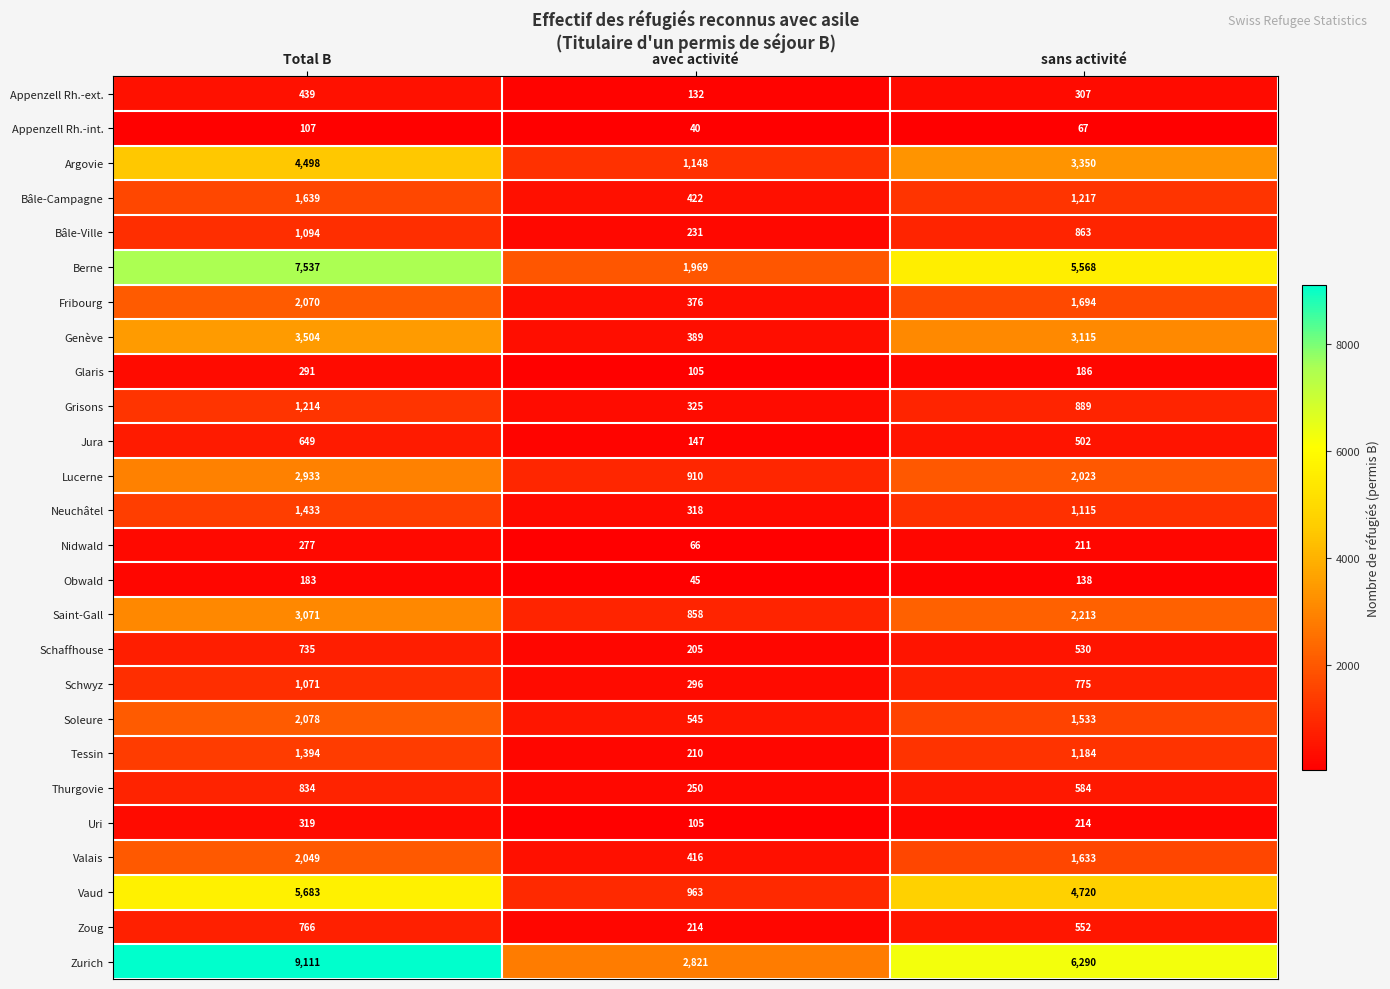

At which category is the sum across all series the highest?

Total B